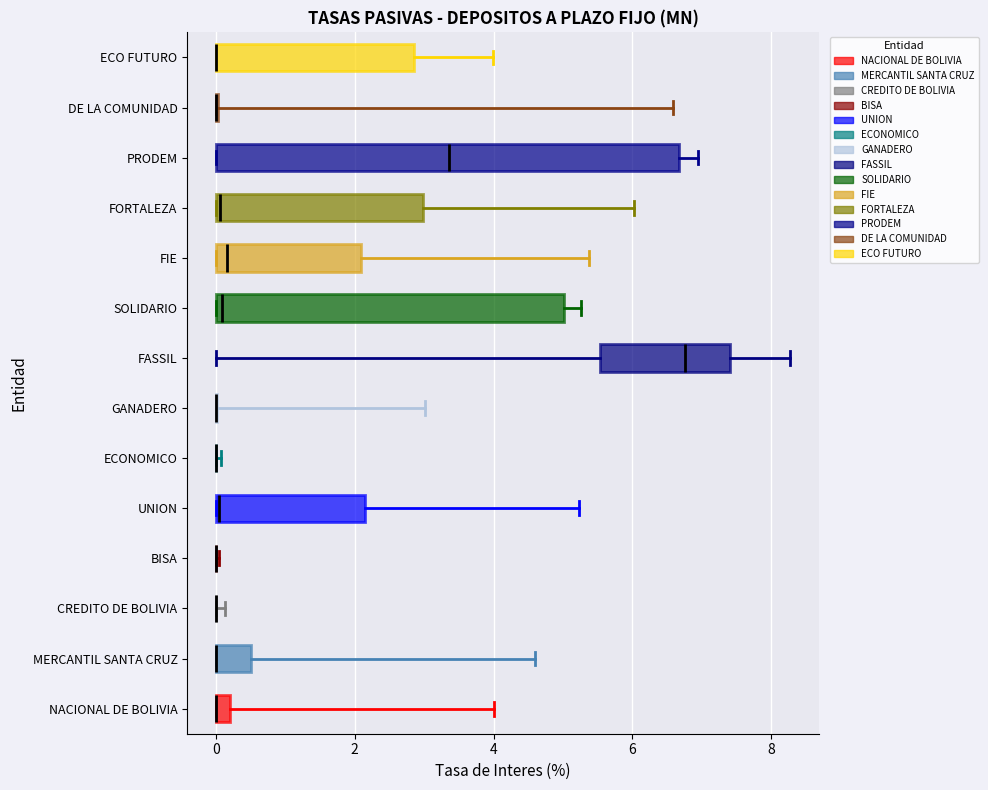

Where is the right edge of the box for FASSIL on the x-axis? The values are not printed on the chart, so give them approximately, as read against the axis.

7.4